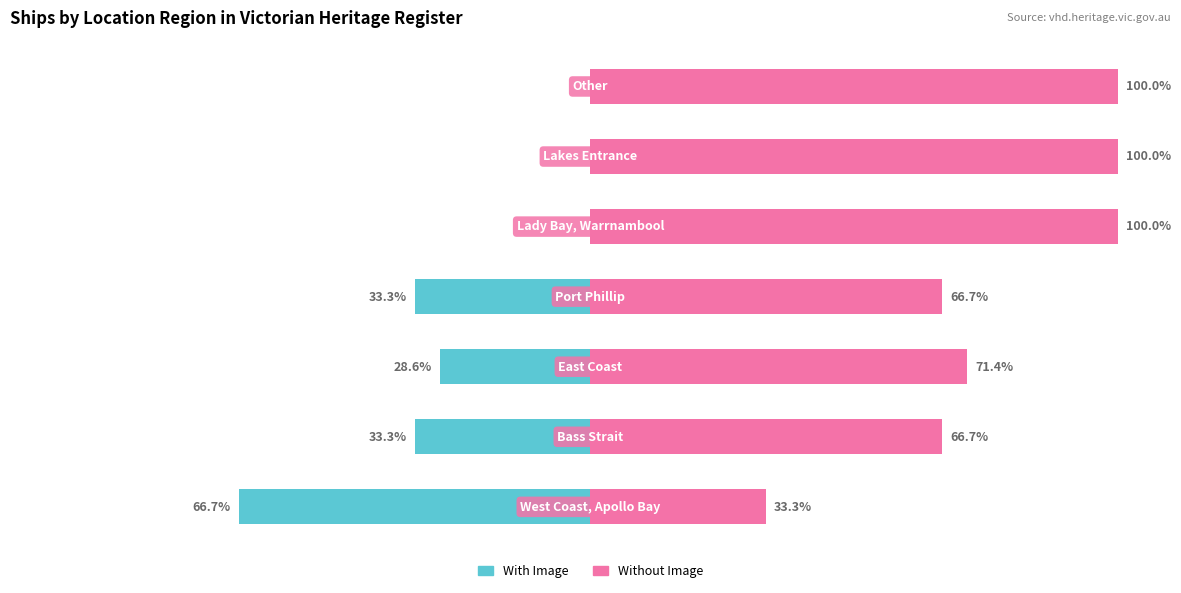

Where does the With Image series first go above -28?

4